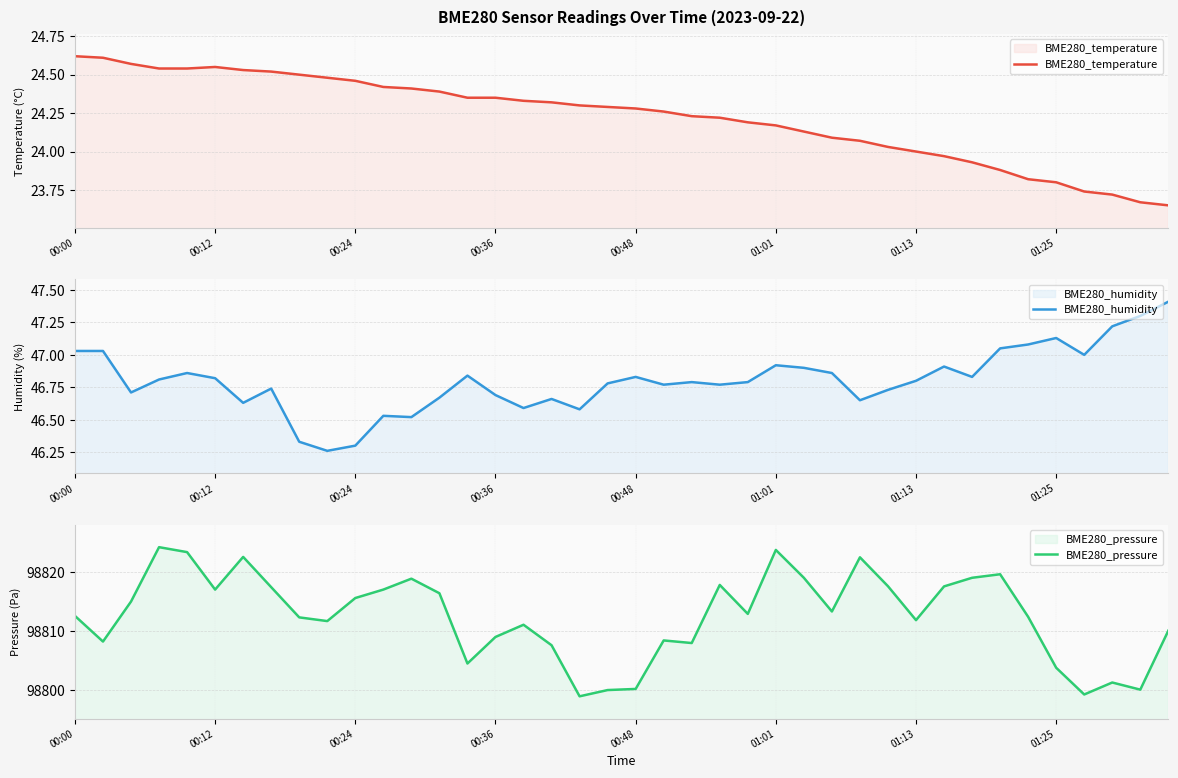

What is the minimum value shown in the chart?

23.6